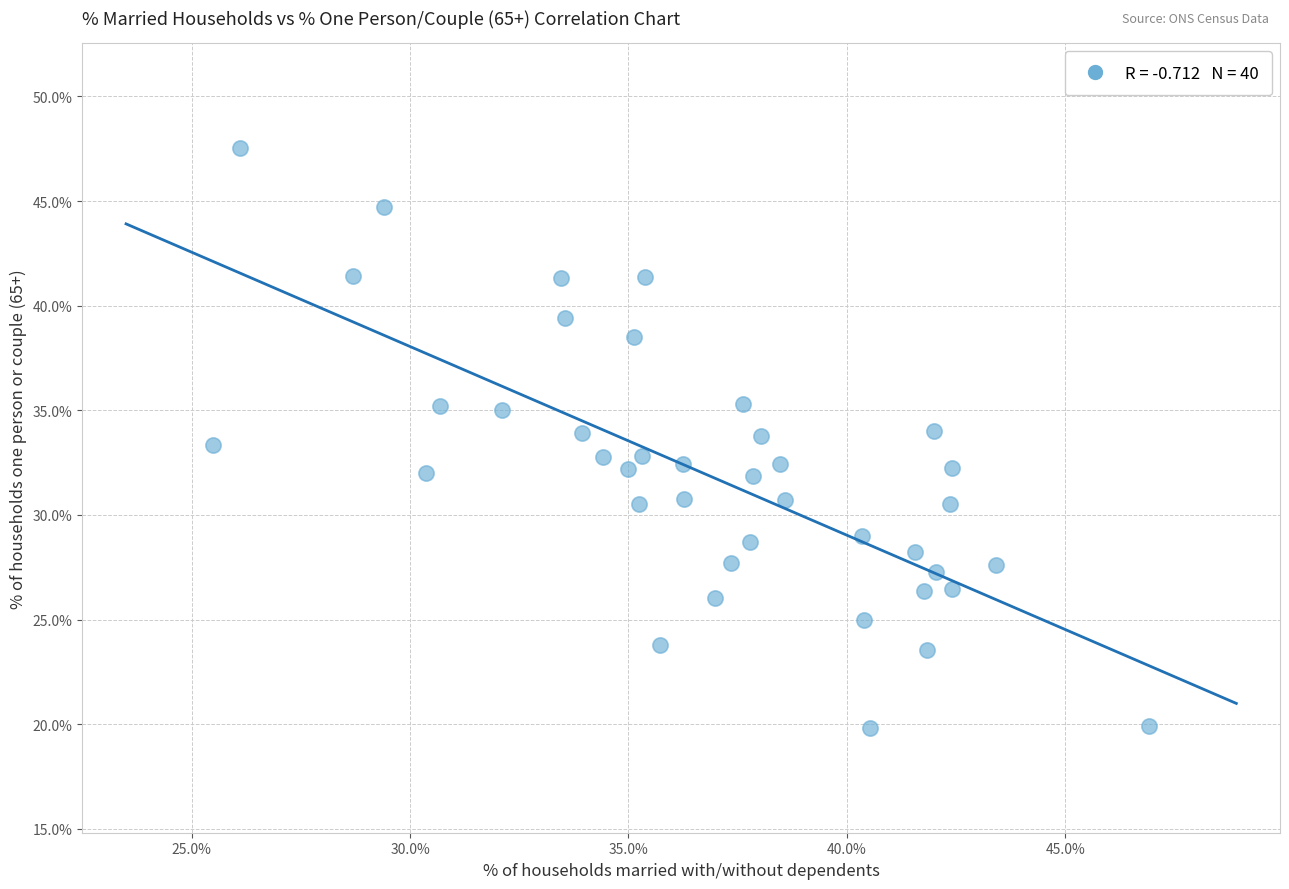

What is the range of X values (max minus min)?

21.4